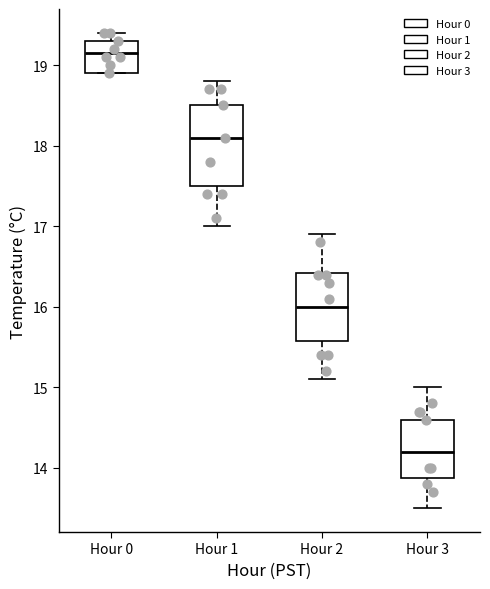

Where is the lower edge of the box for Hour 2 on the y-axis? The values are not printed on the chart, so give them approximately, as read against the axis.

15.6